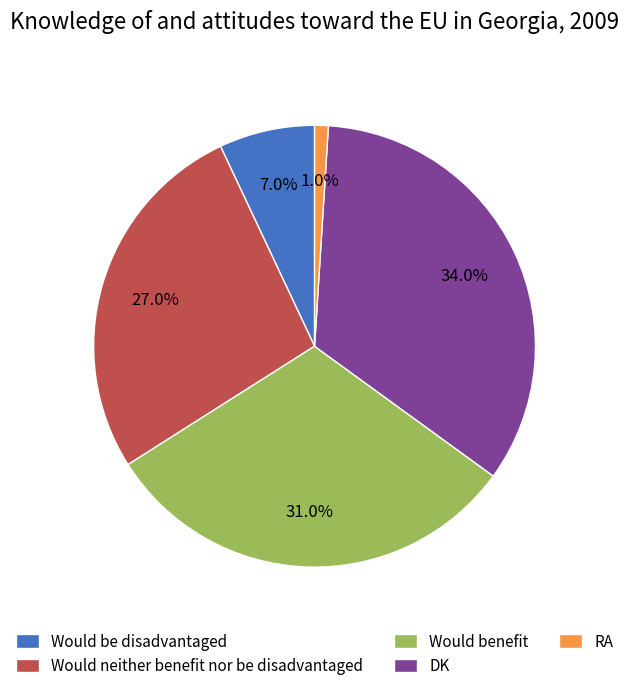

Is there any slice that represents more than half of the pie?

No